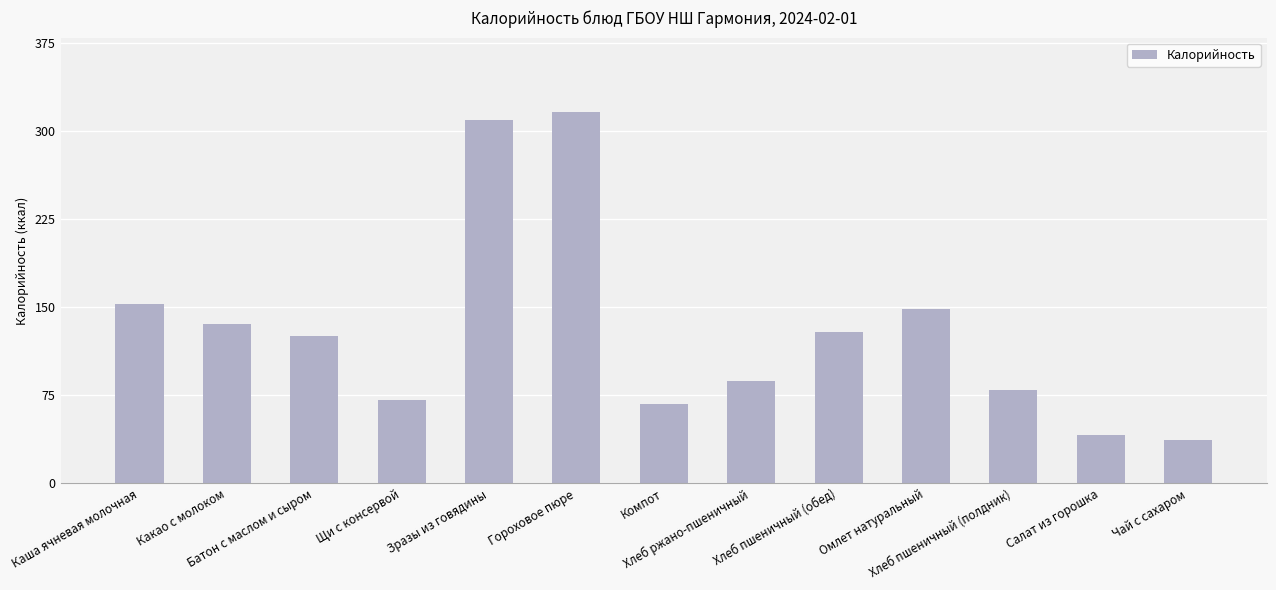

List the labels in order of value, smallest first.

Чай с сахаром, Салат из горошка, Компот, Щи с консервой, Хлеб пшеничный (полдник), Хлеб ржано-пшеничный, Батон с маслом и сыром, Хлеб пшеничный (обед), Какао с молоком, Омлет натуральный, Каша ячневая молочная, Зразы из говядины, Гороховое пюре